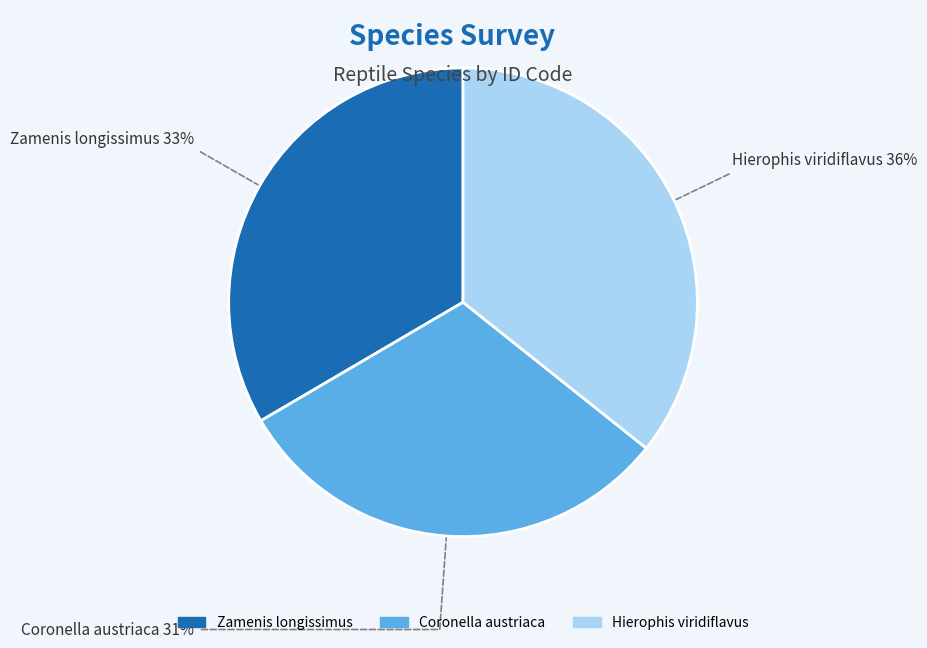

To the nearest percent, what is the average slice percentage?

33%